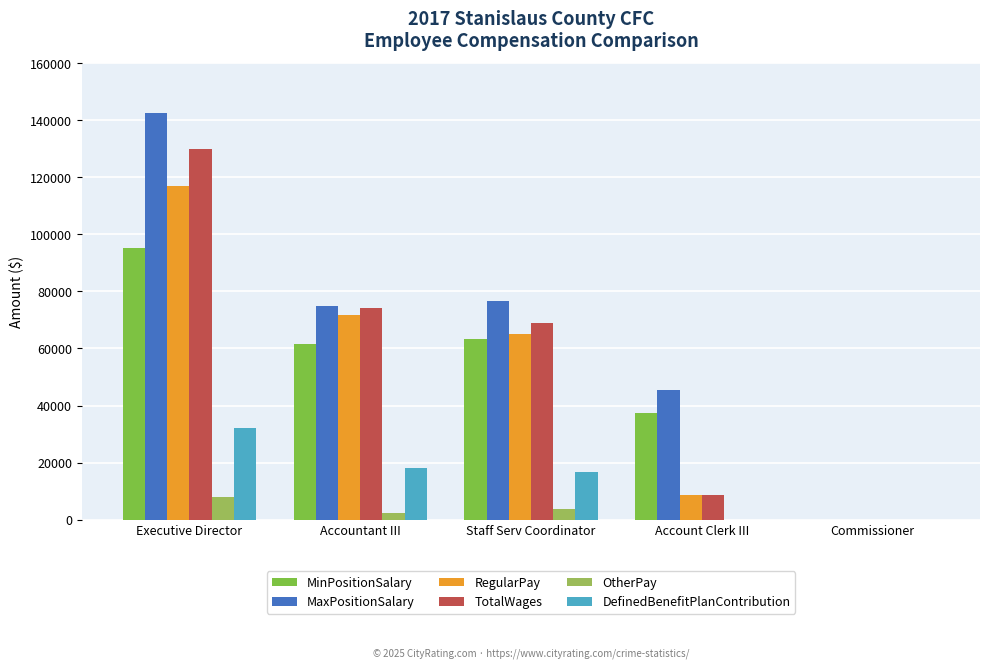

The OtherPay series shows 2370 at Accountant III. True or false?

True